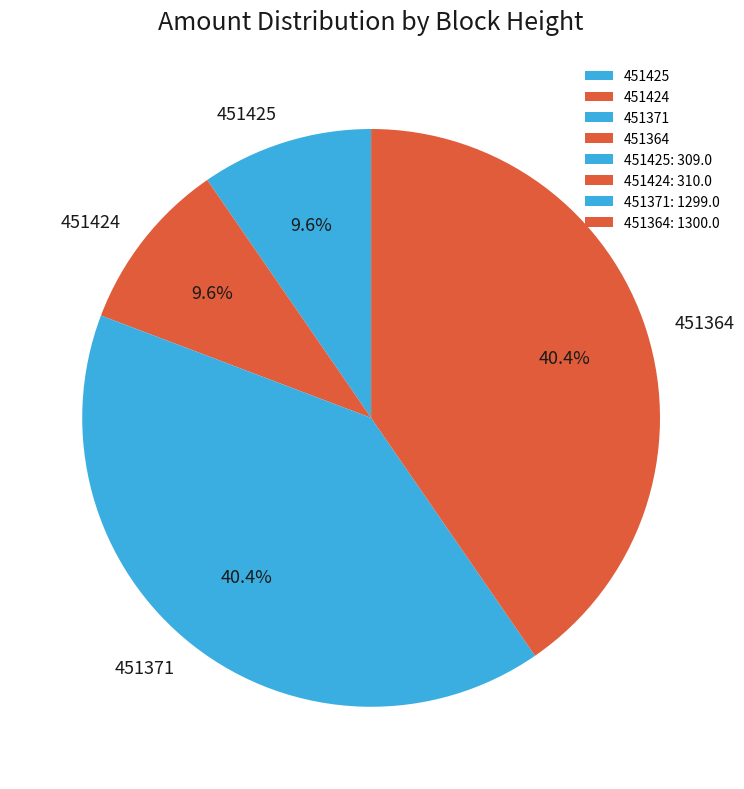

What percentage do 451364 and 451424 together represent?

50.0%